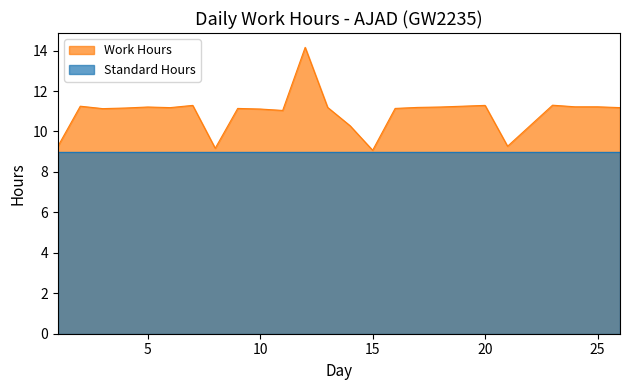

True or false: the data shows 11.2 at 4.

True